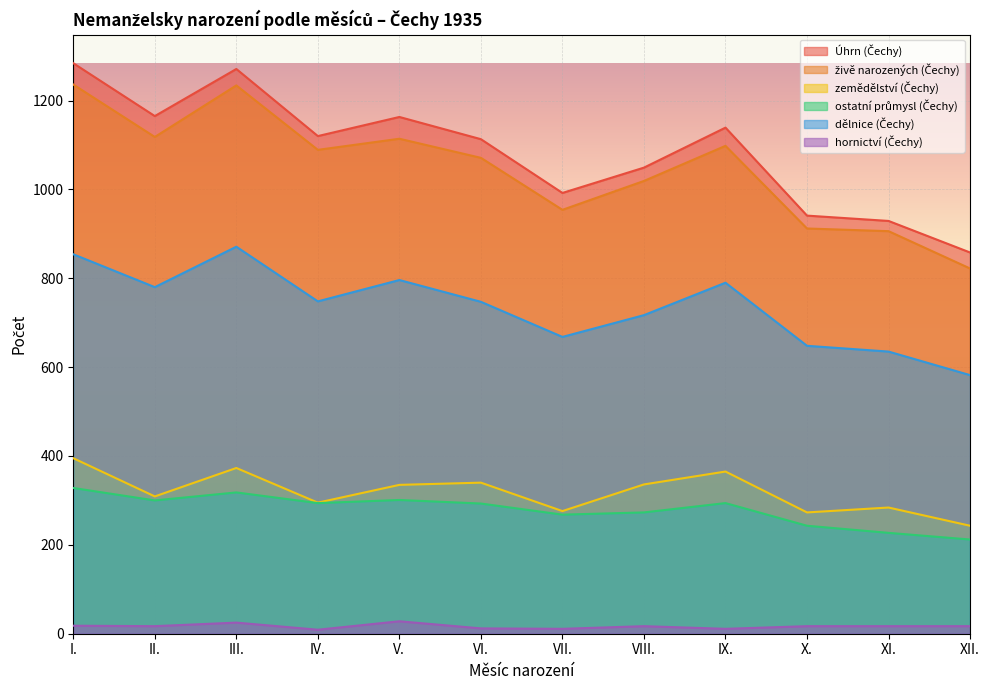

Where does the zemědělství (Čechy) series first go above 335?

I.